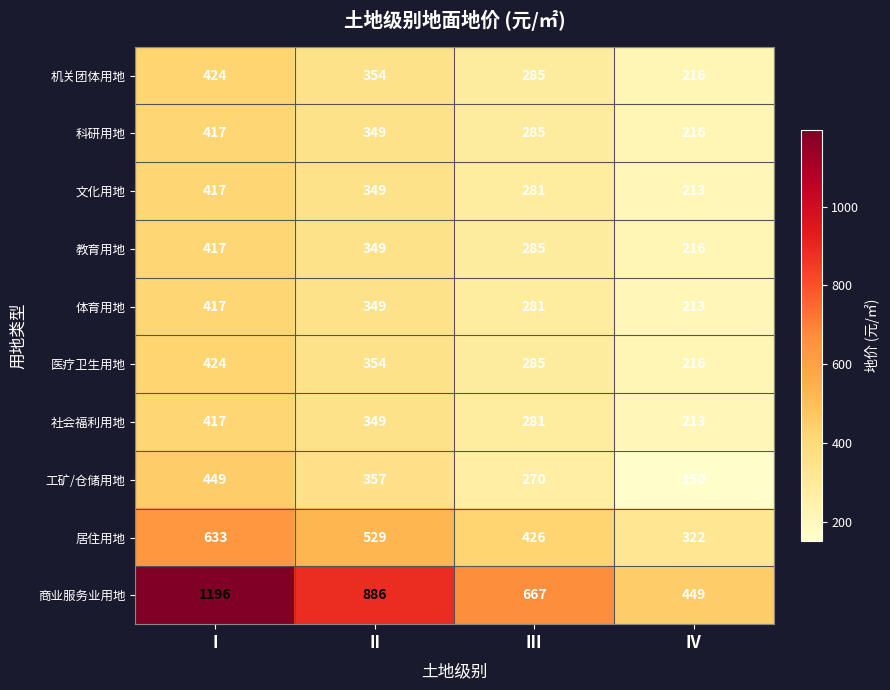

What is the average value of the 商业服务业用地 series?

800